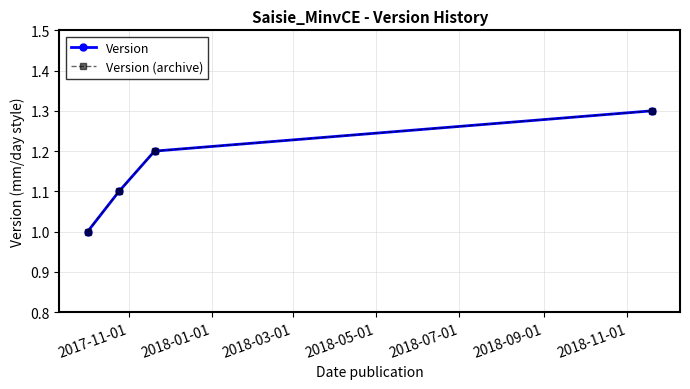

Which series has the largest total across all categories?

Version